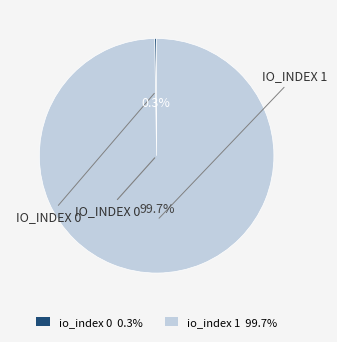

What portion of the pie excludes io_index 1?

0.3%